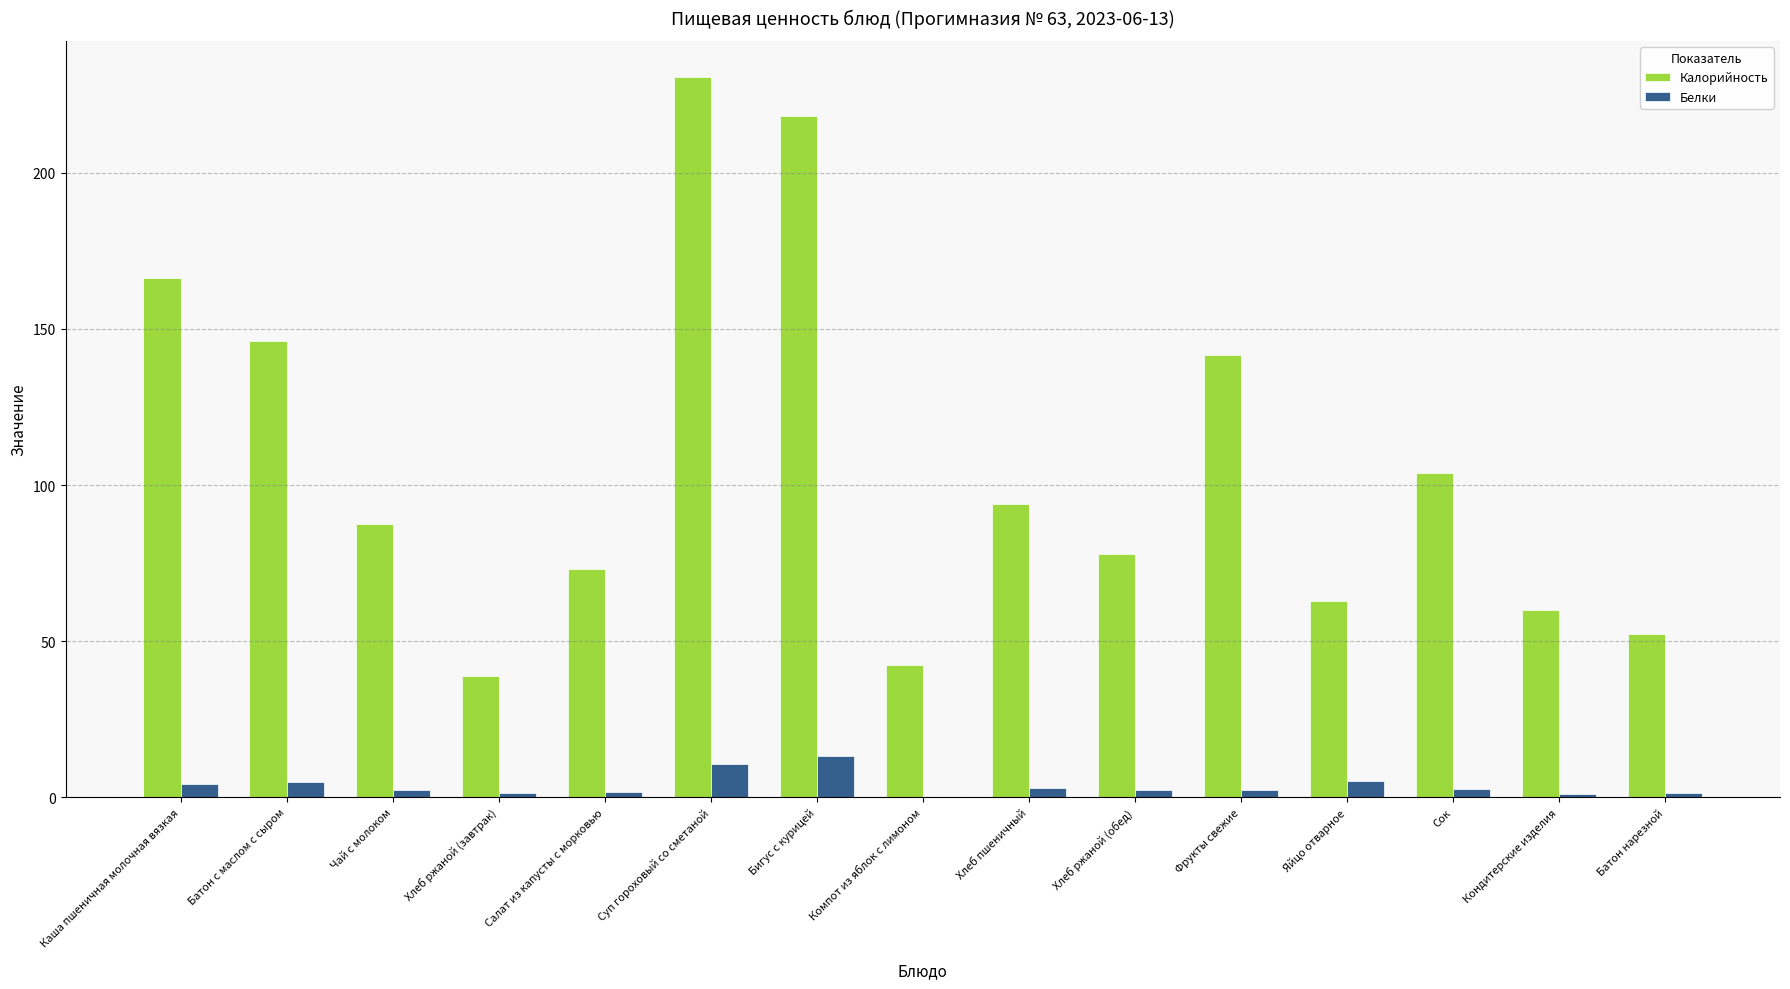

What is the average value of the Калорийность series?

106.4